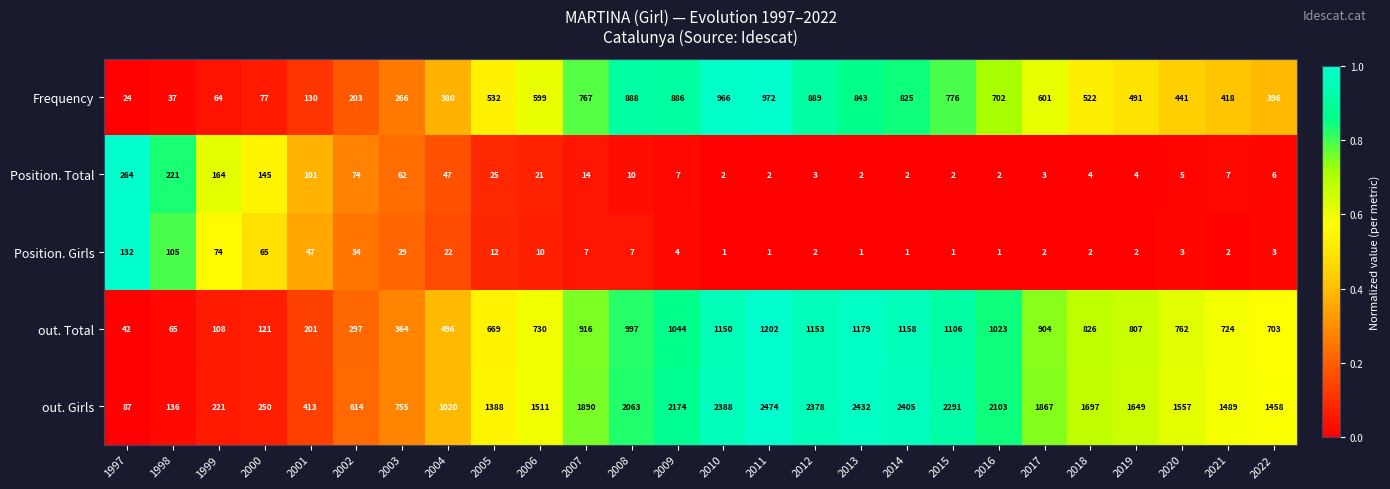

How many data points does each series have?

26